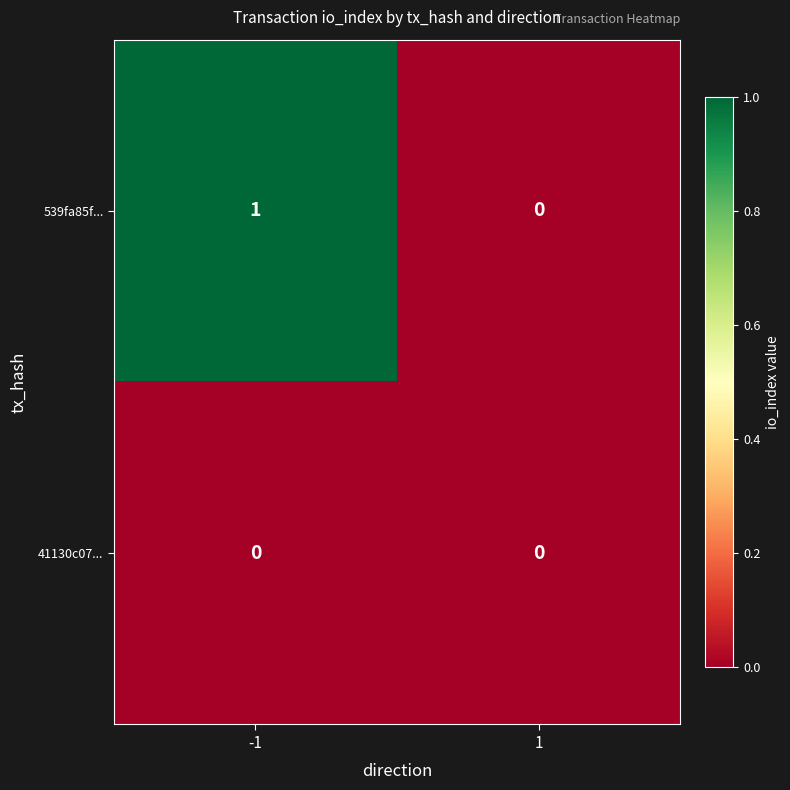

Is it true that 41130c07... equals 0 at 1?

True